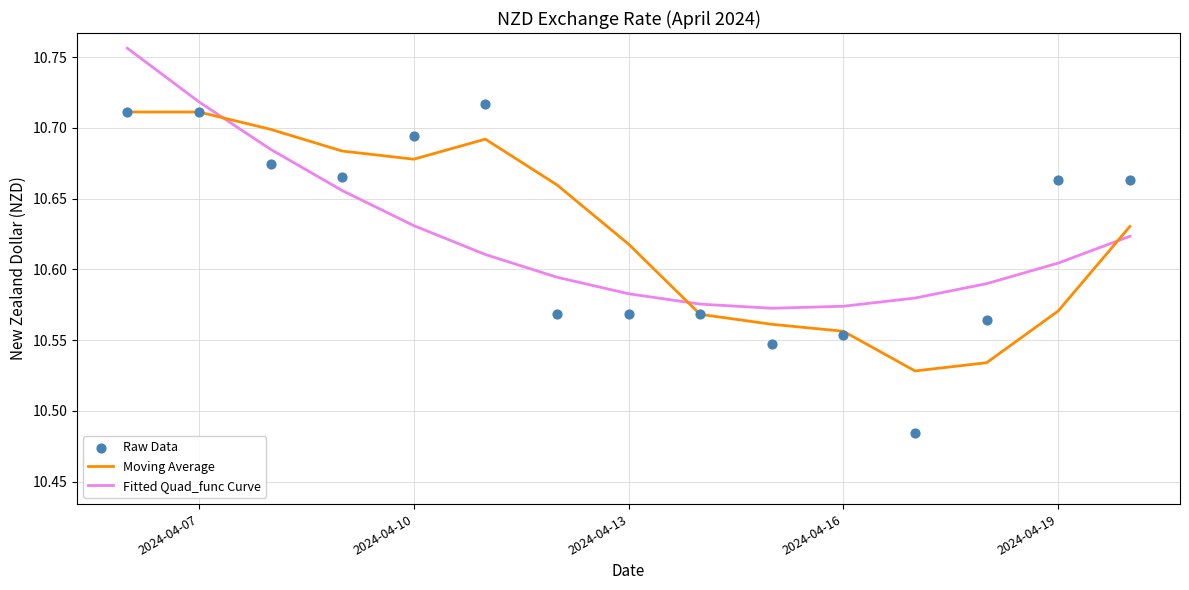

Which series reaches the maximum Y coordinate?

Fitted Quad_func Curve